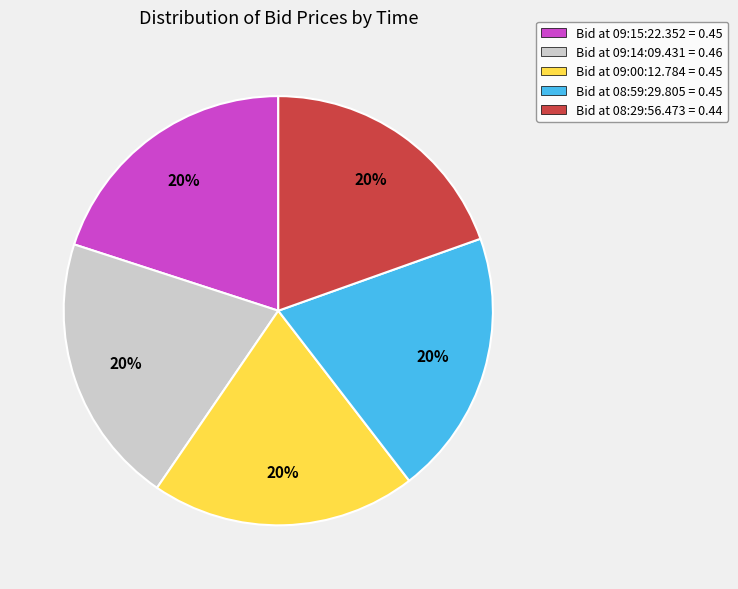

Does Bid at 09:15:22.352 = 0.45 account for over 50% of the chart?

No